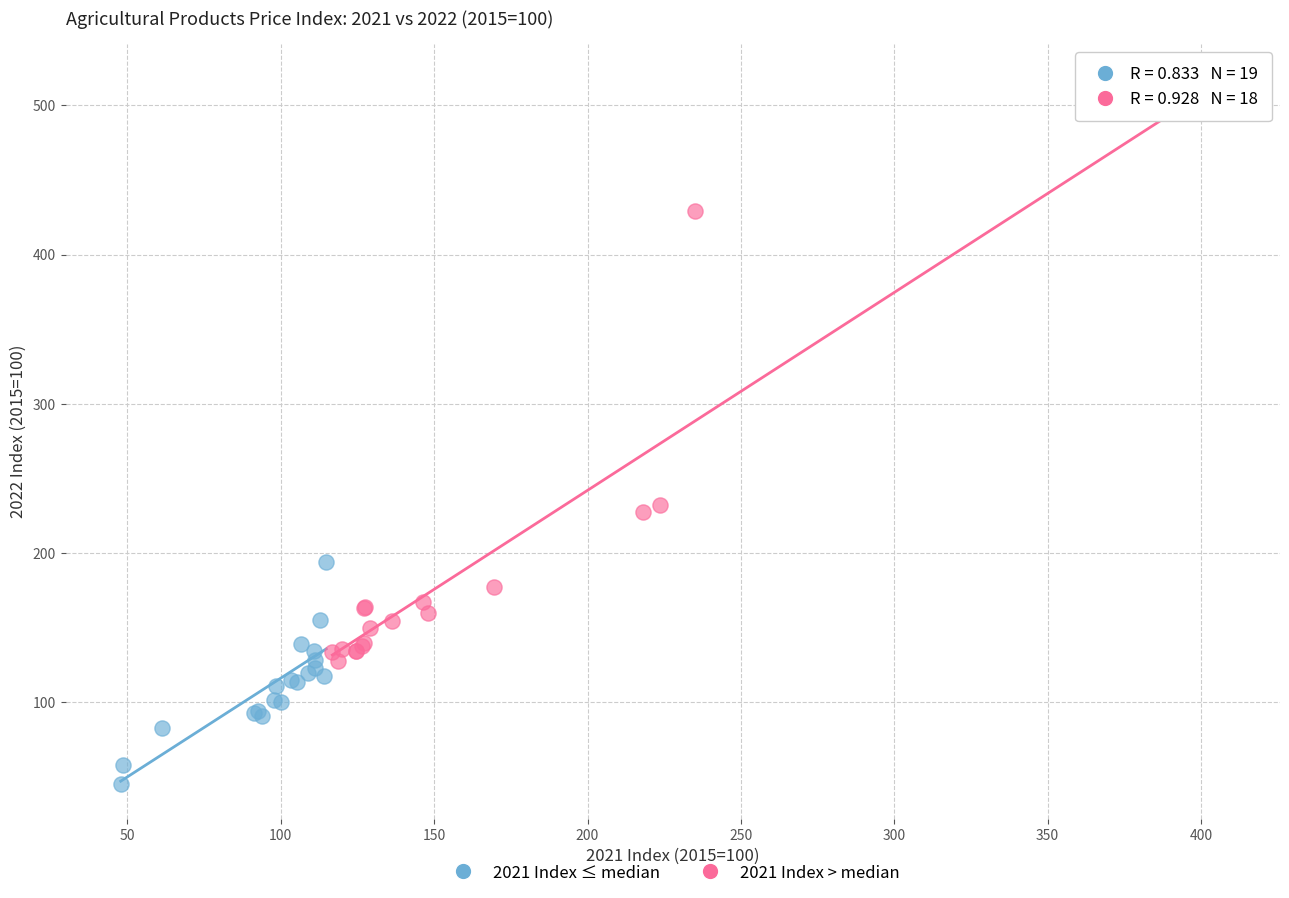

Which series has the largest Y range (max minus min)?

2021 Index > median